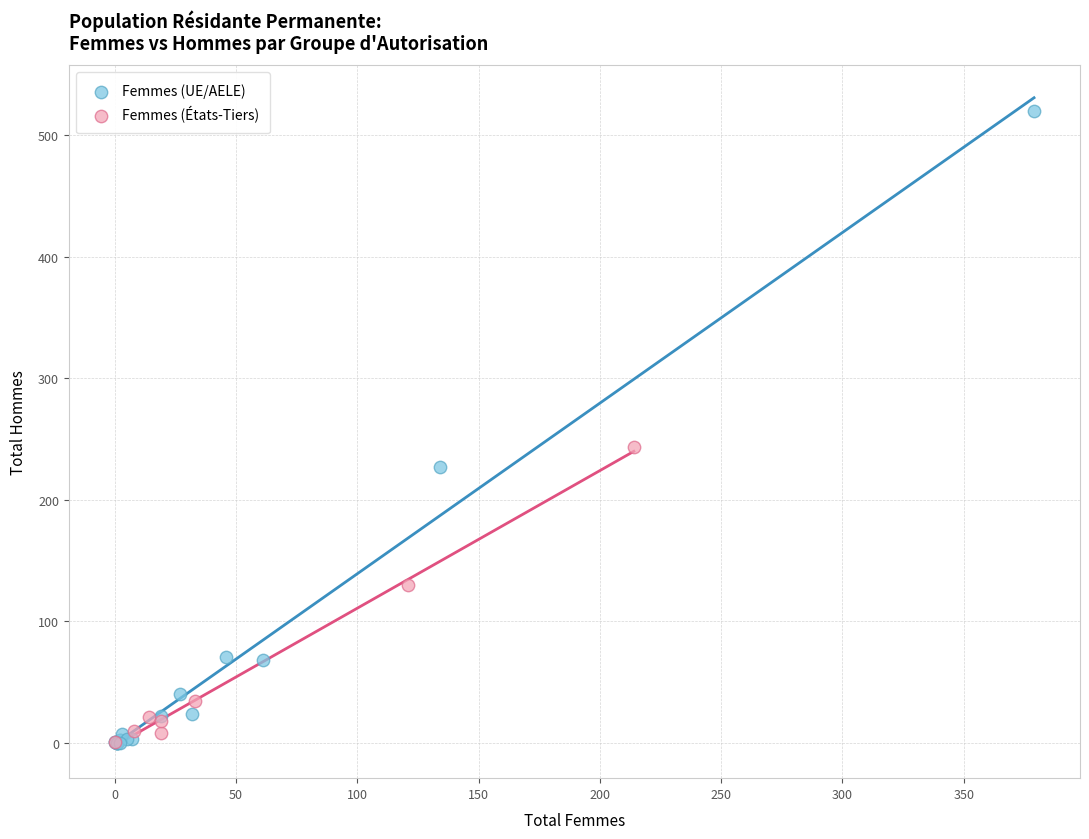

Which series has the widest spread of Y values?

Femmes (UE/AELE)